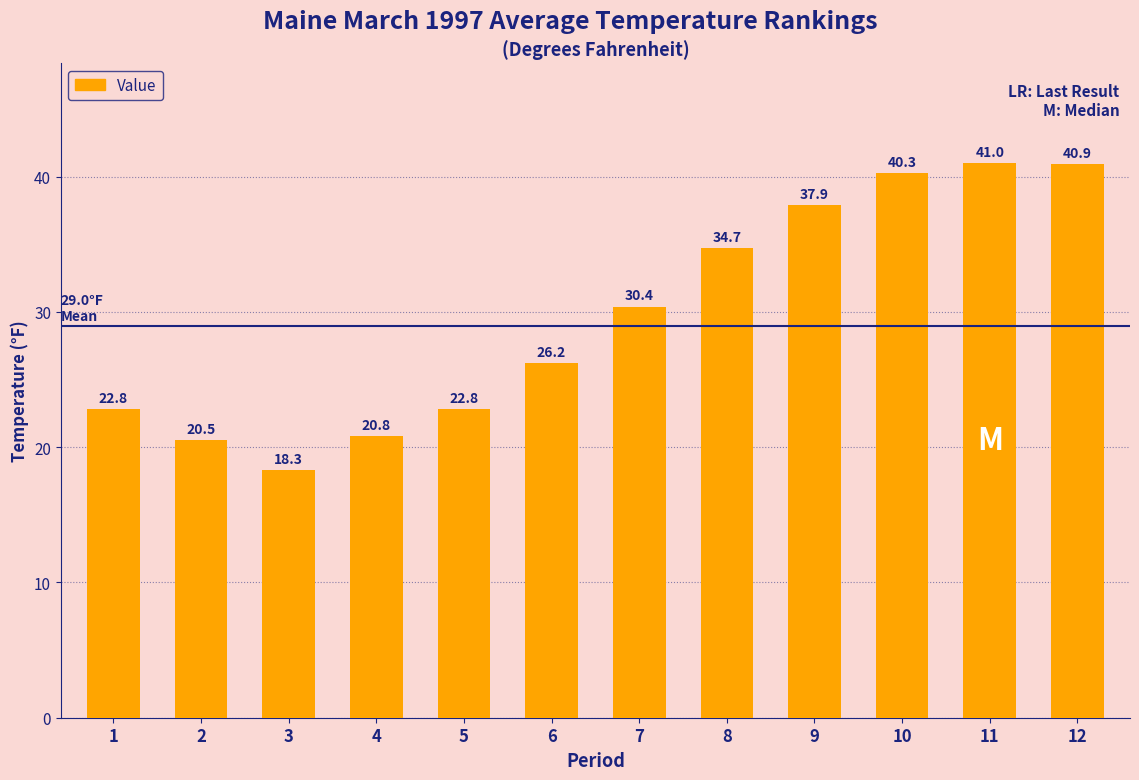

What is the sum of the values at 2 and 12?

61.4